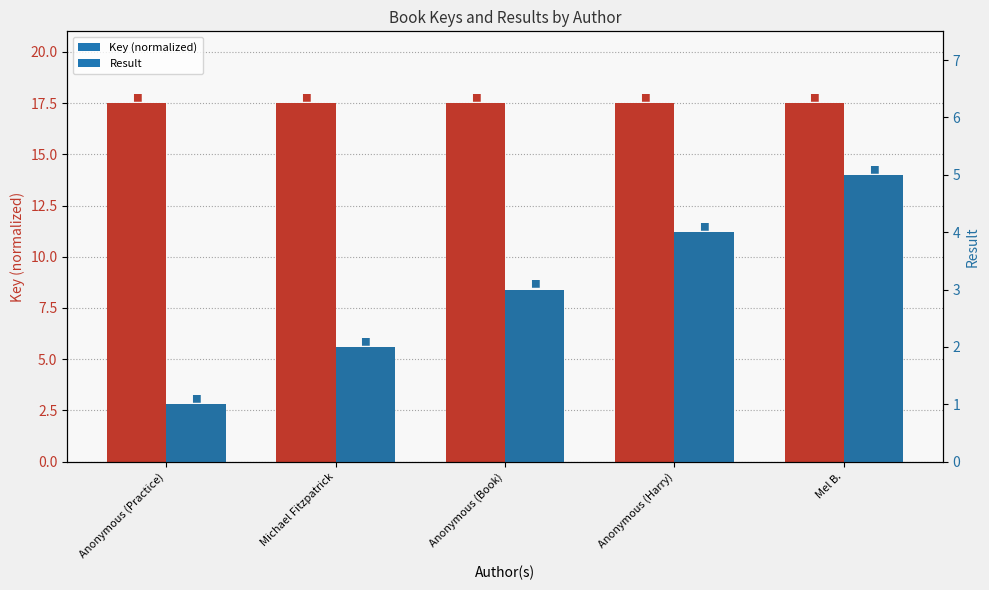

What is the spread (max minus min) of values at Anonymous (Book)?

14.5